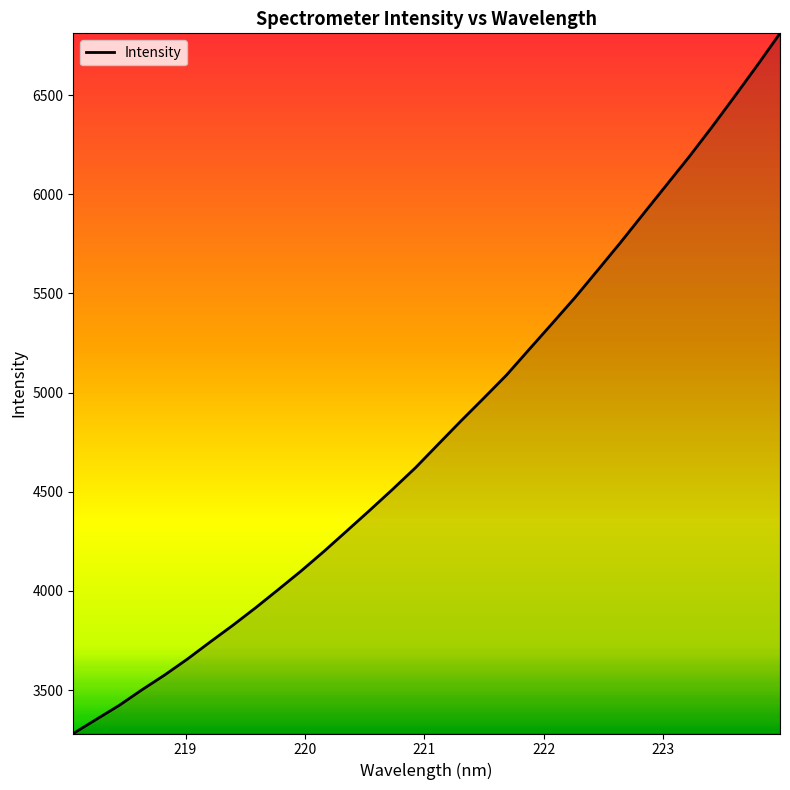

How many distinct data groups are displayed?

1